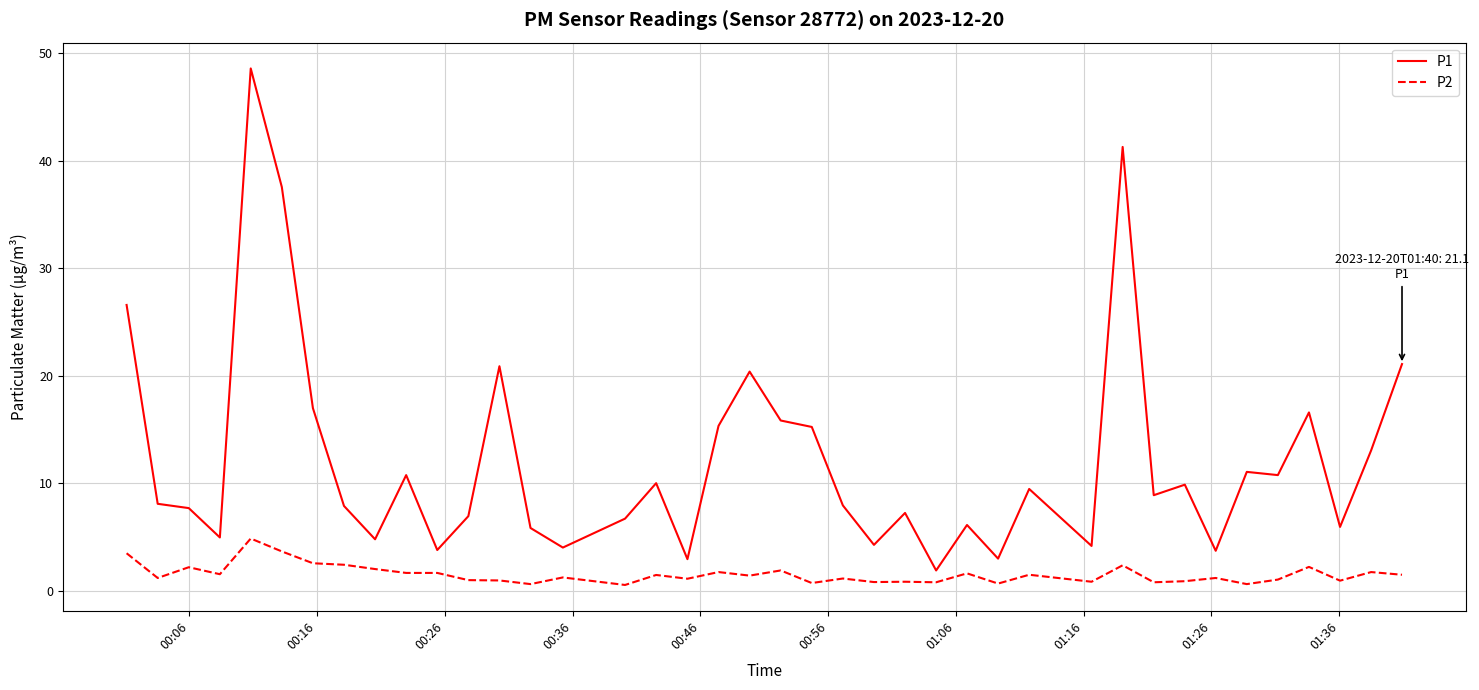

Which series has the largest range (max minus min)?

P1